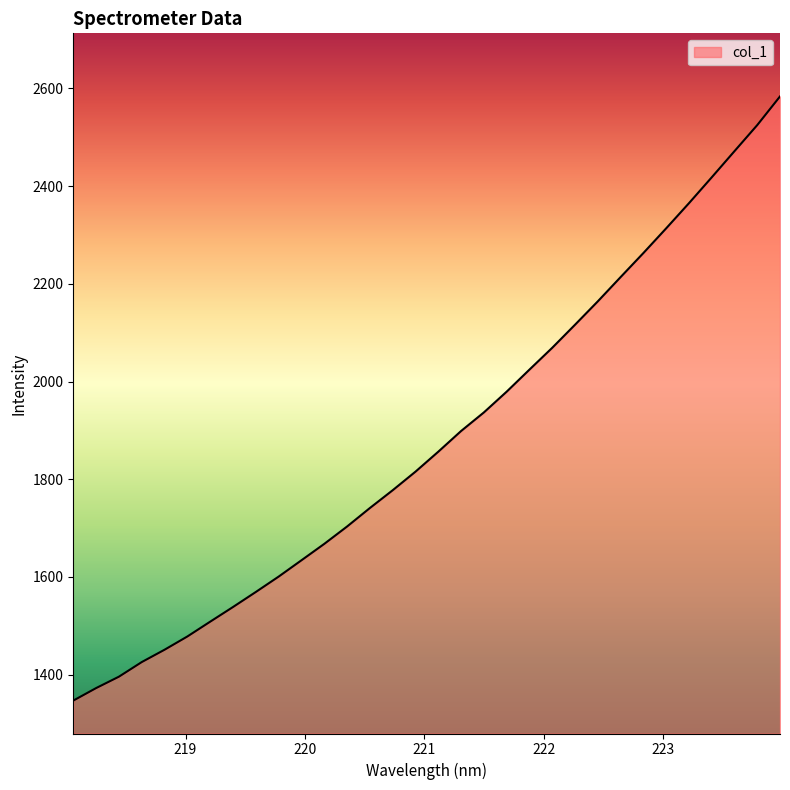

What is the minimum value shown in the chart?

1346.9